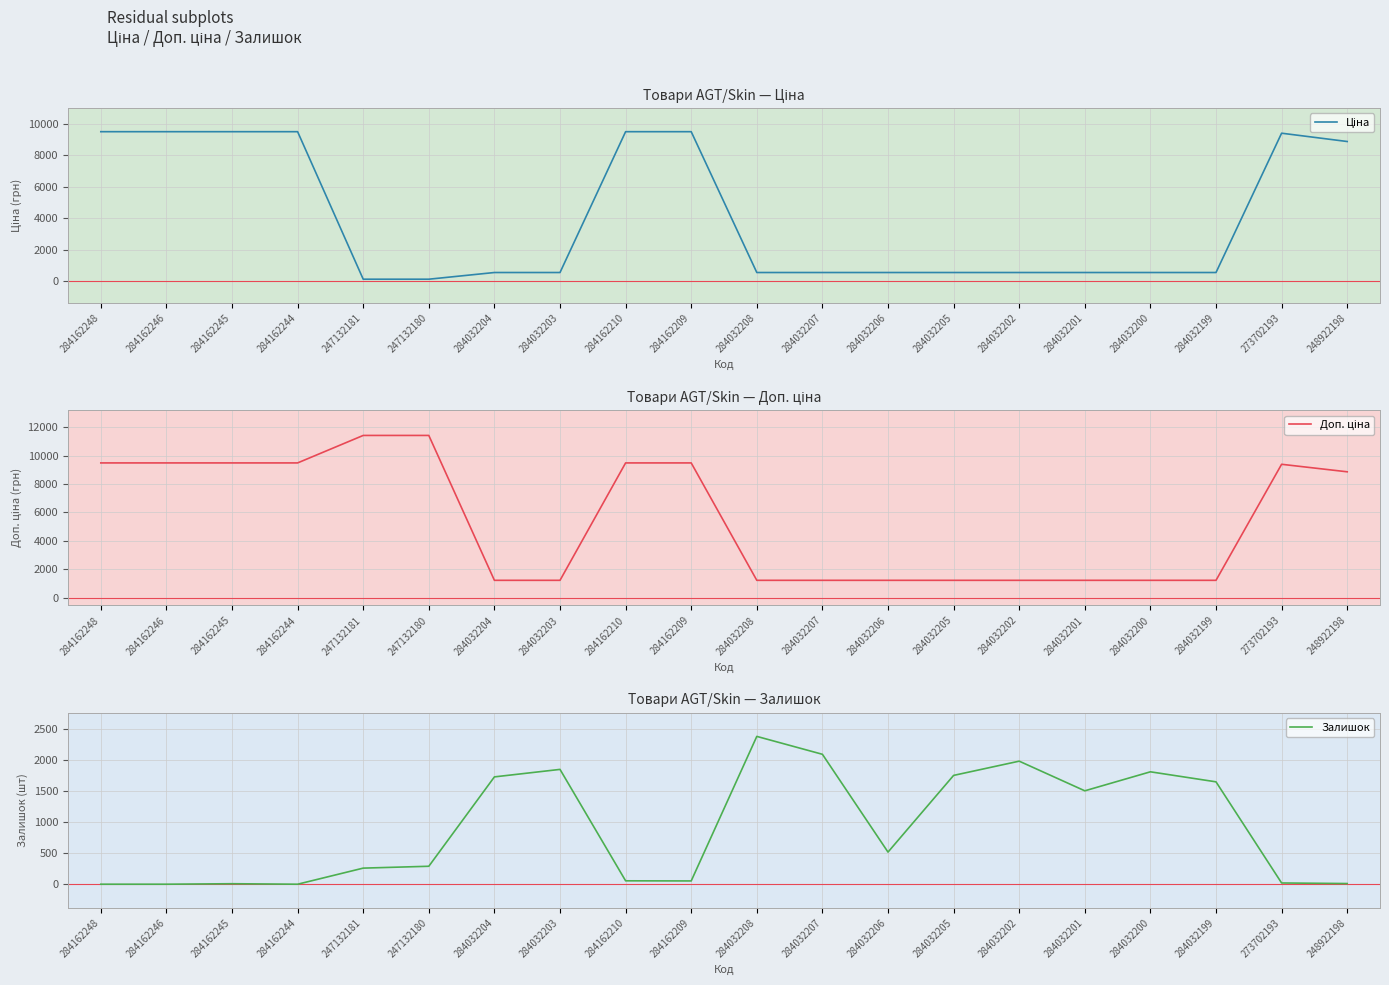

Reading left to right, list all the values displayed in this chart.

Ціна: 284162248=9480.1	284162246=9480.1	284162245=9480.1	284162244=9480.1	247132181=114.1	247132180=114.1	284032204=539.0	284032203=539.0	284162210=9480.1	284162209=9480.1	284032208=539.0	284032207=539.0	284032206=539.0	284032205=539.0	284032202=539.0	284032201=539.0	284032200=539.0	284032199=539.0	273702193=9384.0	248922198=8856.7
Доп. ціна: 284162248=9480.1	284162246=9480.1	284162245=9480.1	284162244=9480.1	247132181=11410.0	247132180=11410.0	284032204=1235.4	284032203=1235.4	284162210=9480.1	284162209=9480.1	284032208=1235.4	284032207=1235.4	284032206=1235.4	284032205=1235.4	284032202=1235.4	284032201=1235.4	284032200=1235.4	284032199=1235.4	273702193=9384.0	248922198=8856.7
Залишок: 284162248=0.0	284162246=0.0	284162245=8.0	284162244=0.0	247132181=260.0	247132180=290.0	284032204=1734.0	284032203=1855.0	284162210=55.0	284162209=53.0	284032208=2388.0	284032207=2099.0	284032206=519.0	284032205=1758.0	284032202=1988.0	284032201=1509.0	284032200=1816.0	284032199=1654.0	273702193=20.0	248922198=11.0